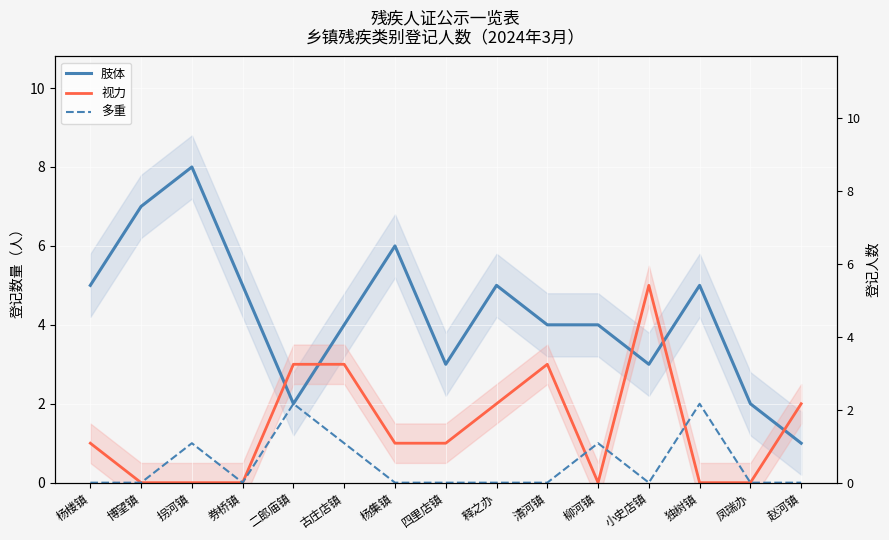

Where do 多重 and 视力 first cross each other?

清河镇 and 柳河镇